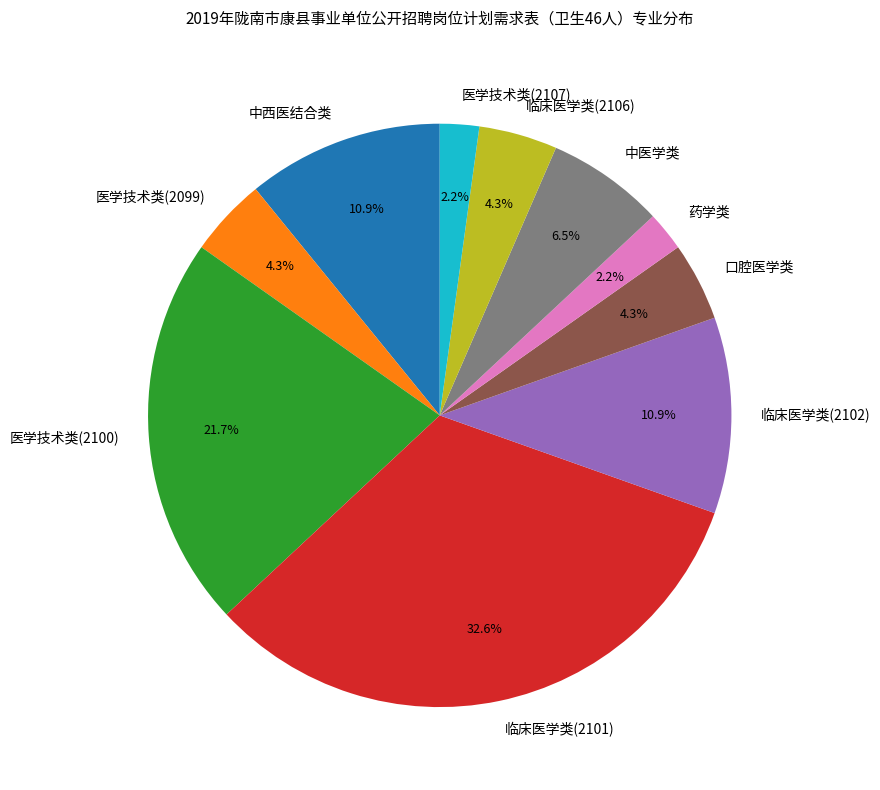

Is the sum of 口腔医学类 and 中医学类 greater than half?

No